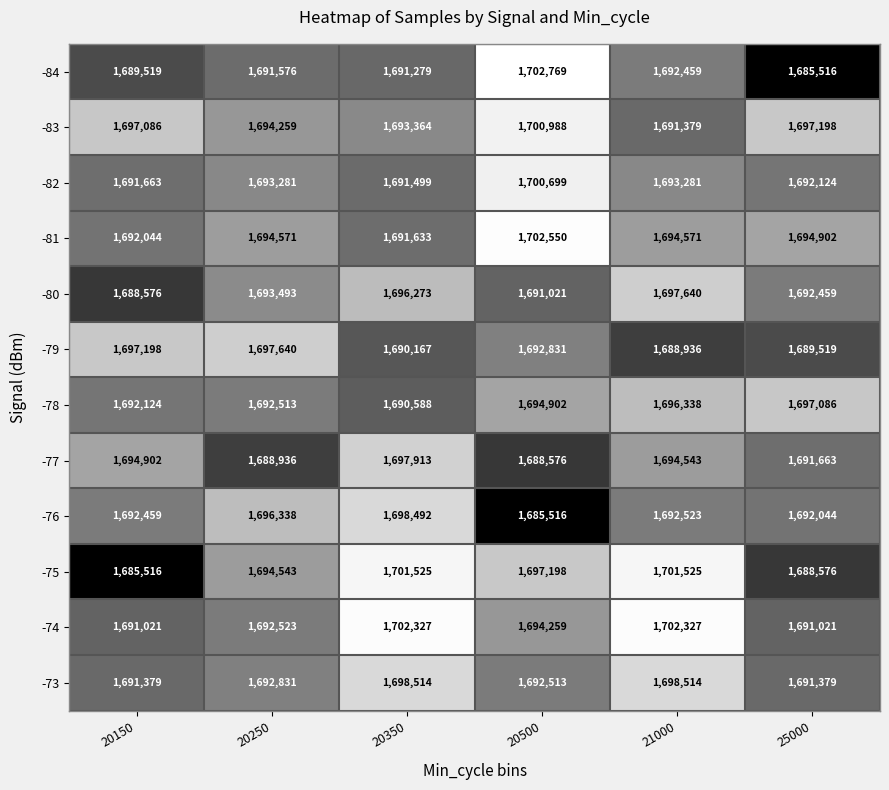

Which series has the largest range (max minus min)?

-84